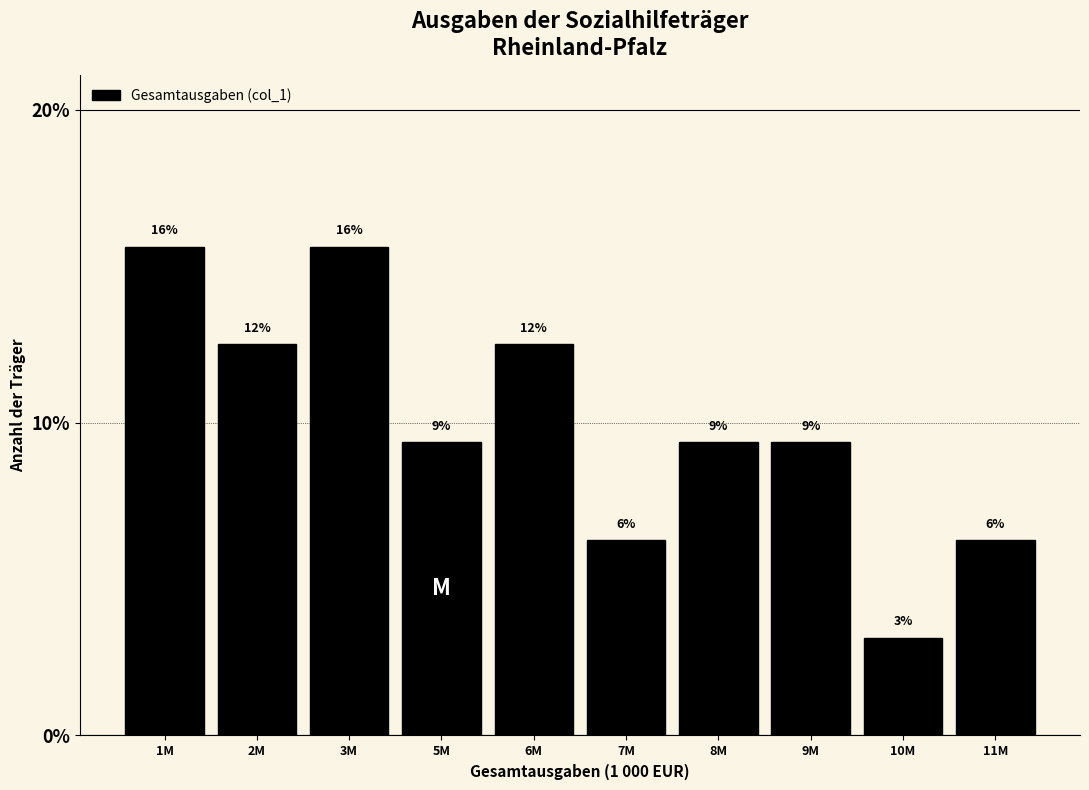

Does the chart contain any negative values?

No